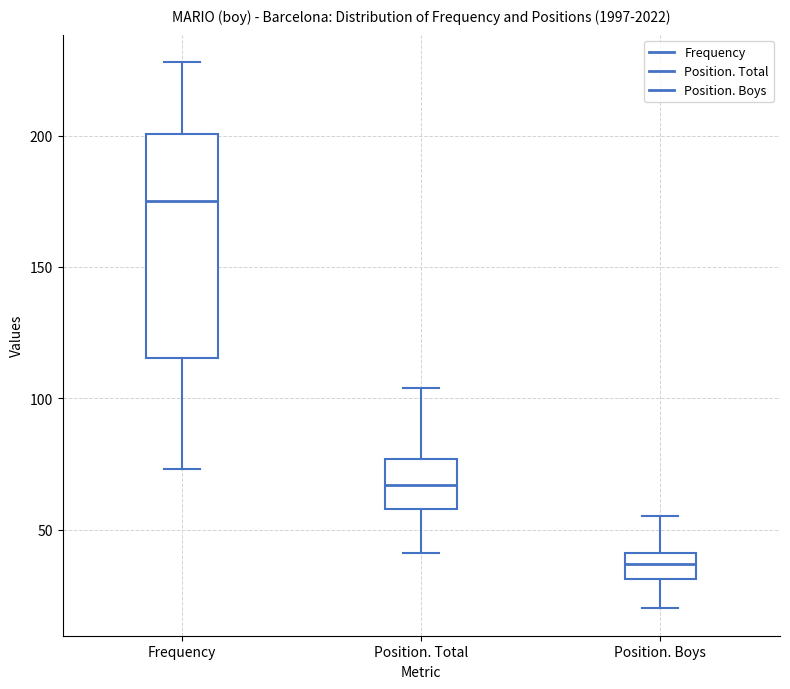

Reading left to right, read every box against the y-axis: the position of its median line, the range the box covers, and the ends of its whiskers. The values are not printed on the chart, so give them approximately, as read against the axis.

Frequency: median 175, box 115 to 200, whiskers 75 to 230
Position. Total: median 65, box 60 to 75, whiskers 40 to 105
Position. Boys: median 35, box 30 to 40, whiskers 20 to 55